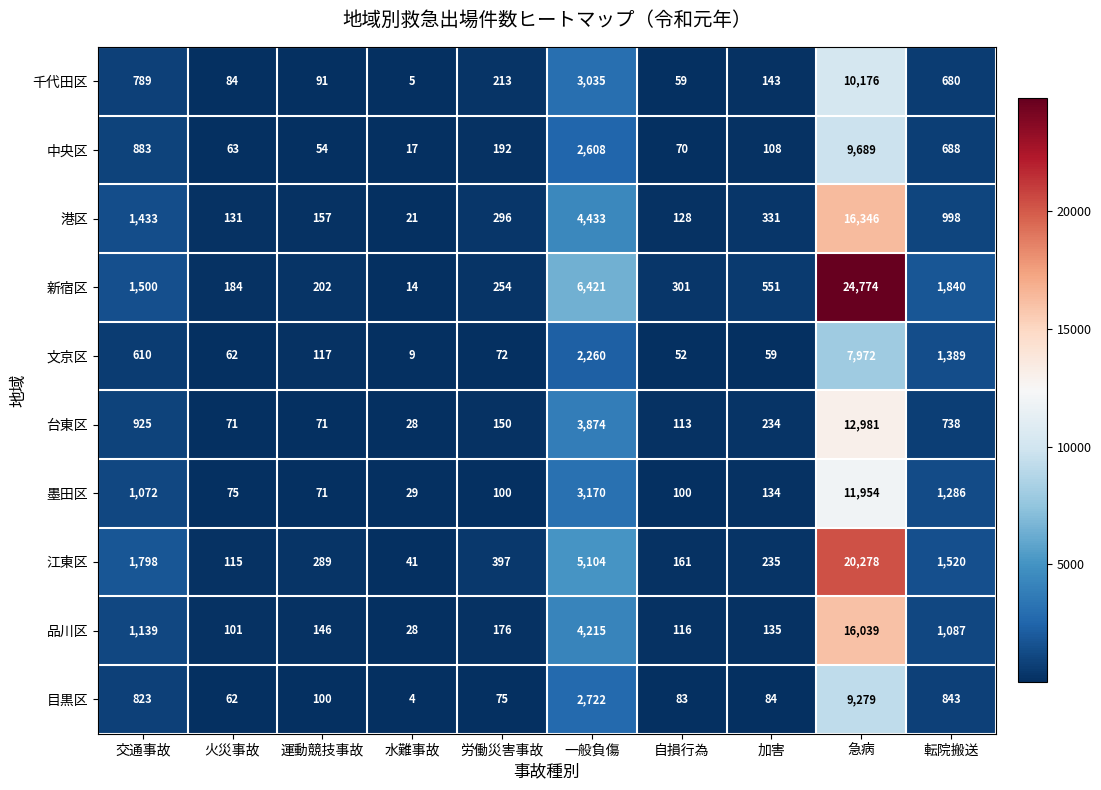

Rank the series at 労働災害事故 from highest to lowest value.

江東区, 港区, 新宿区, 千代田区, 中央区, 品川区, 台東区, 墨田区, 目黒区, 文京区